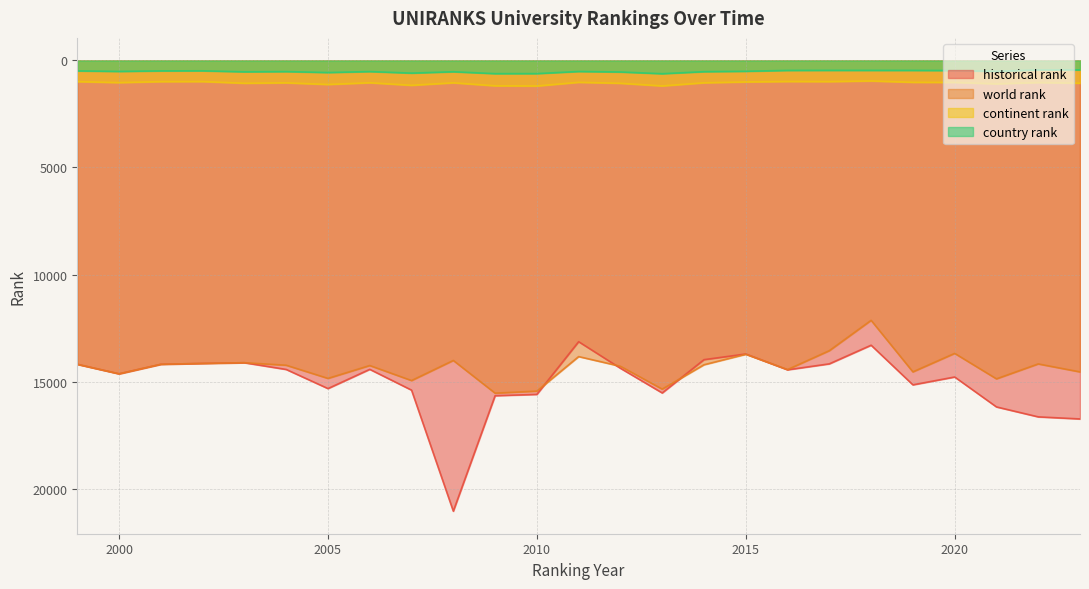

Rank the categories by country rank value from highest to lowest.

2013, 2009, 2010, 2007, 2005, 2012, 2003, 2008, 2014, 2004, 2006, 2011, 2000, 2021, 2015, 1999, 2001, 2002, 2020, 2016, 2019, 2018, 2017, 2023, 2022